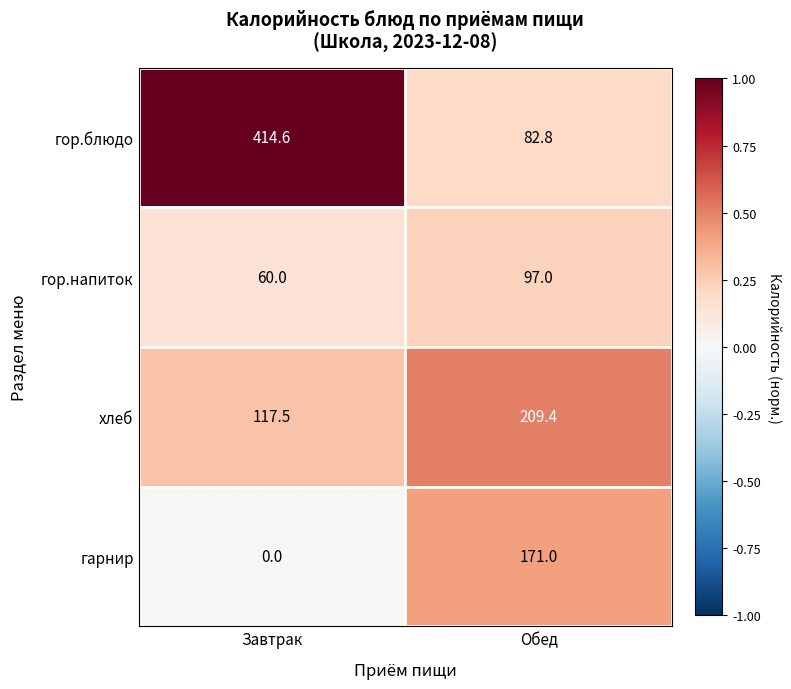

Count the number of data series in this chart.

4